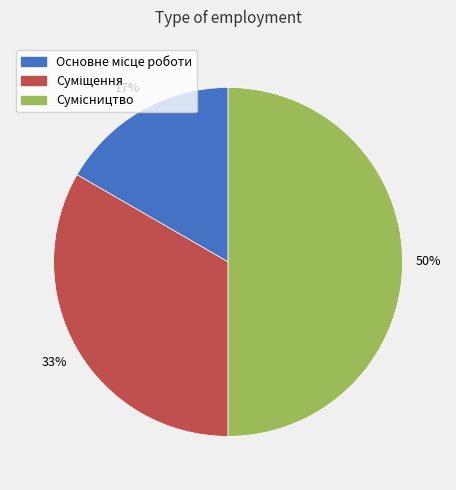

To the nearest percent, what is the difference between the largest and smallest slice percentages?

33%